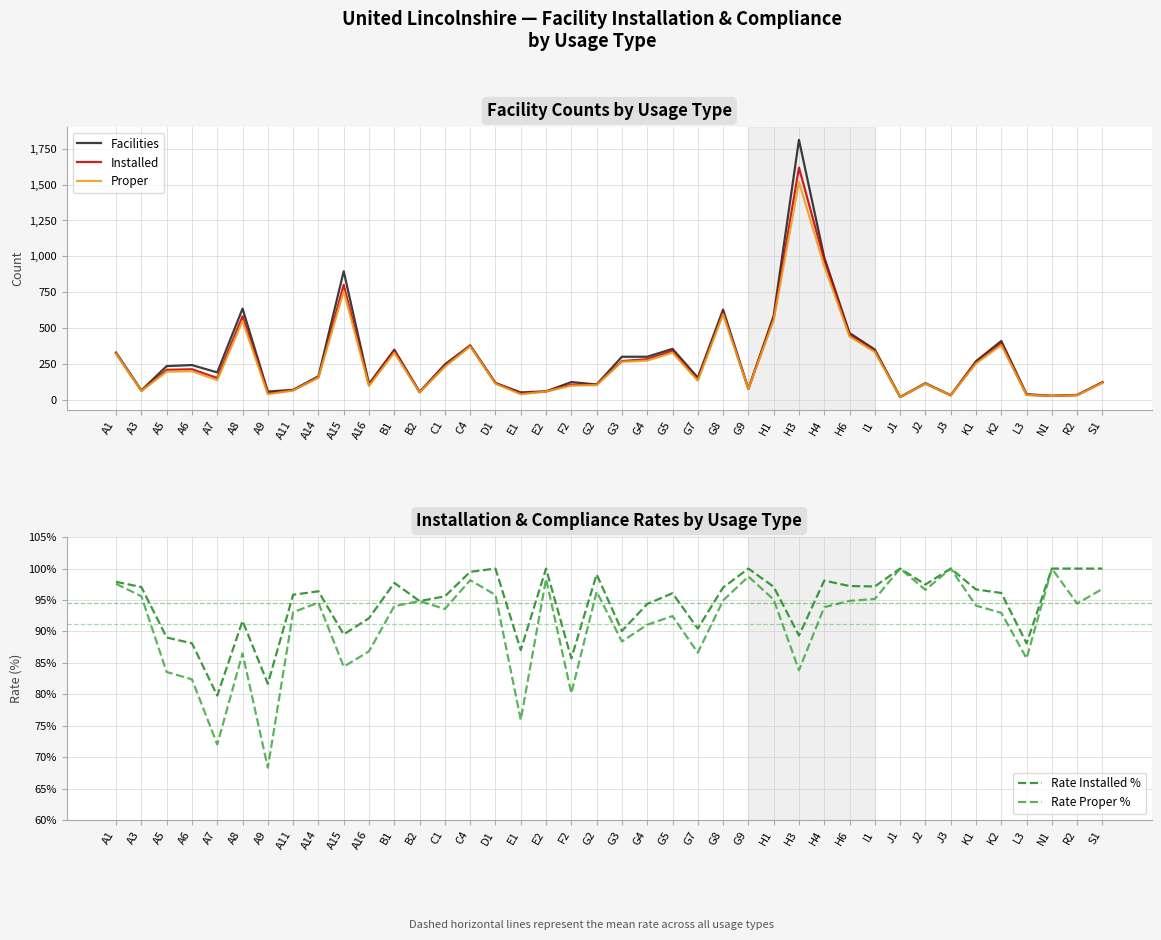

Where is Proper nearest to the value 770?

A15